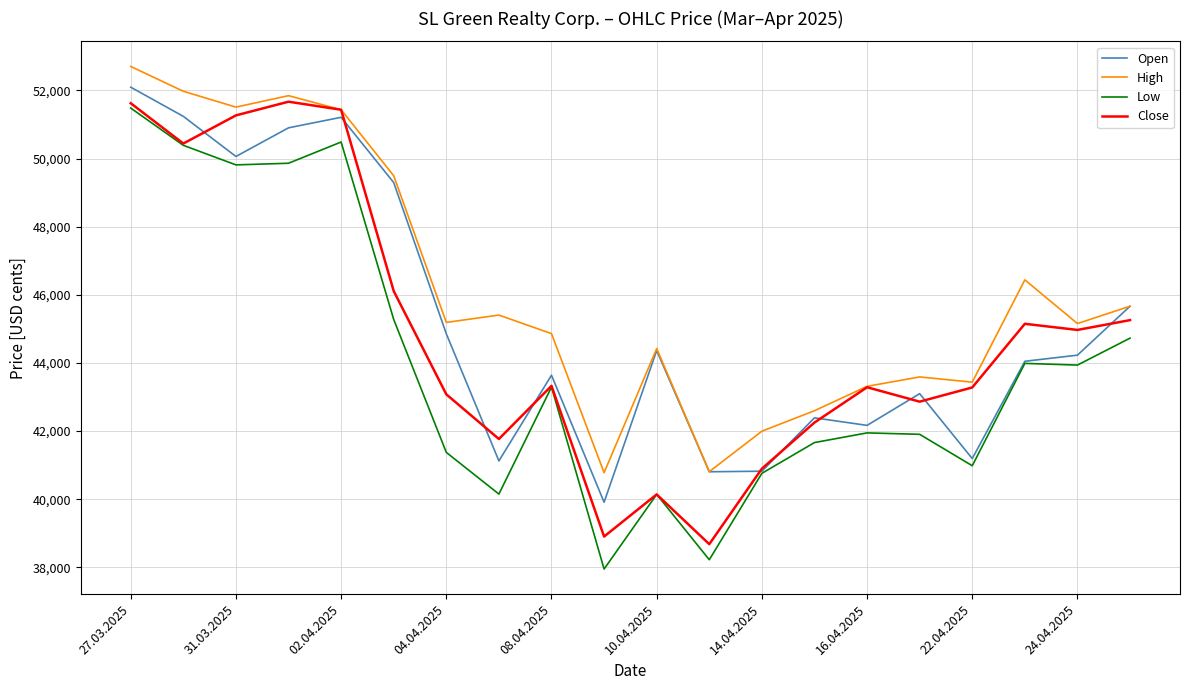

What is the maximum value for Close?

51669